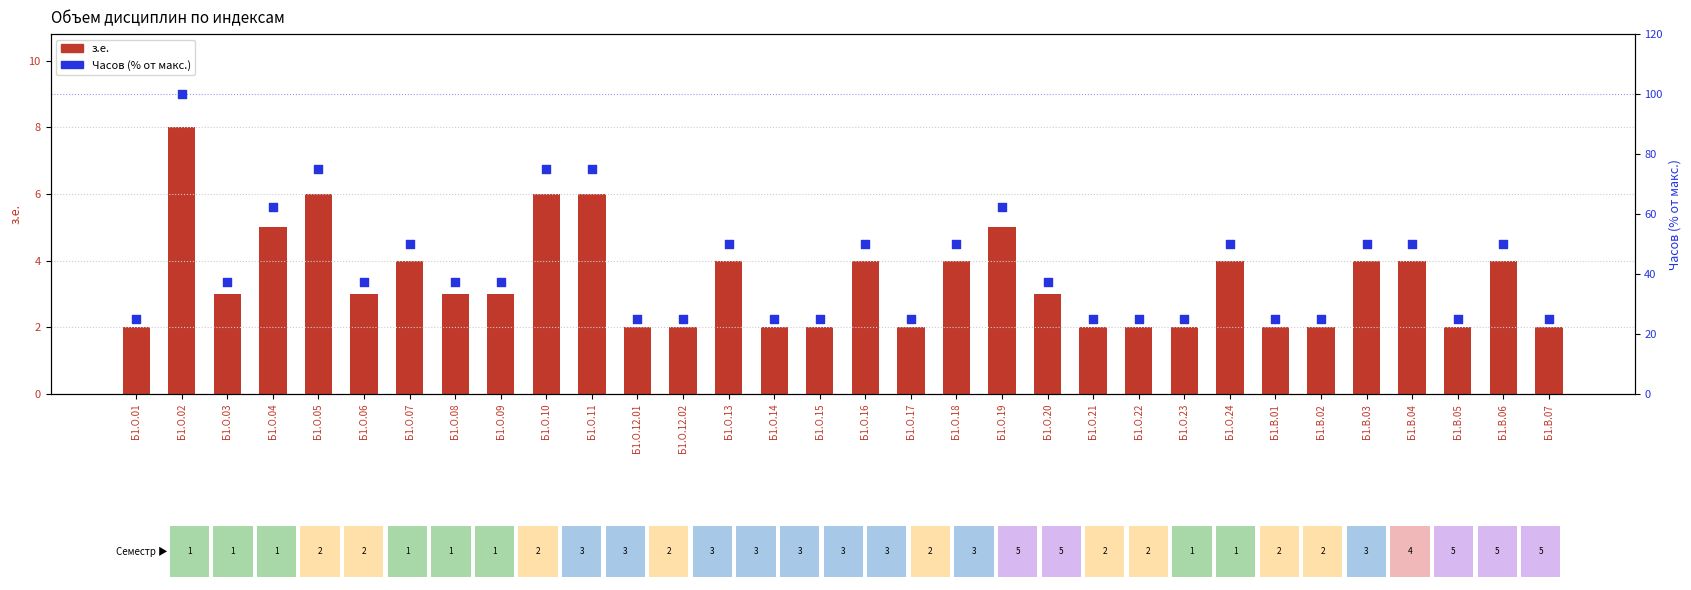

Is the value of Часов (% от макс.) at Б1.В.01 greater than the value of з.е. at Б1.О.01?

Yes